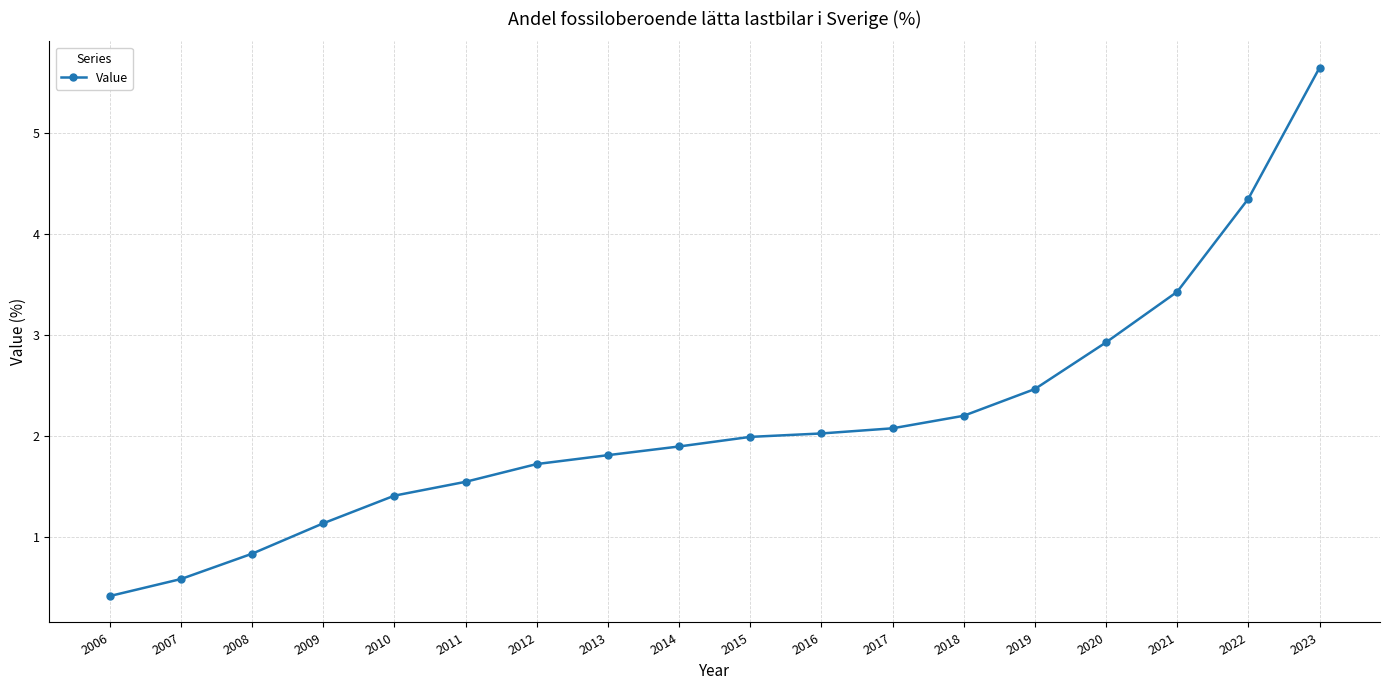

What is the value of the 2nd point from the left?

0.6